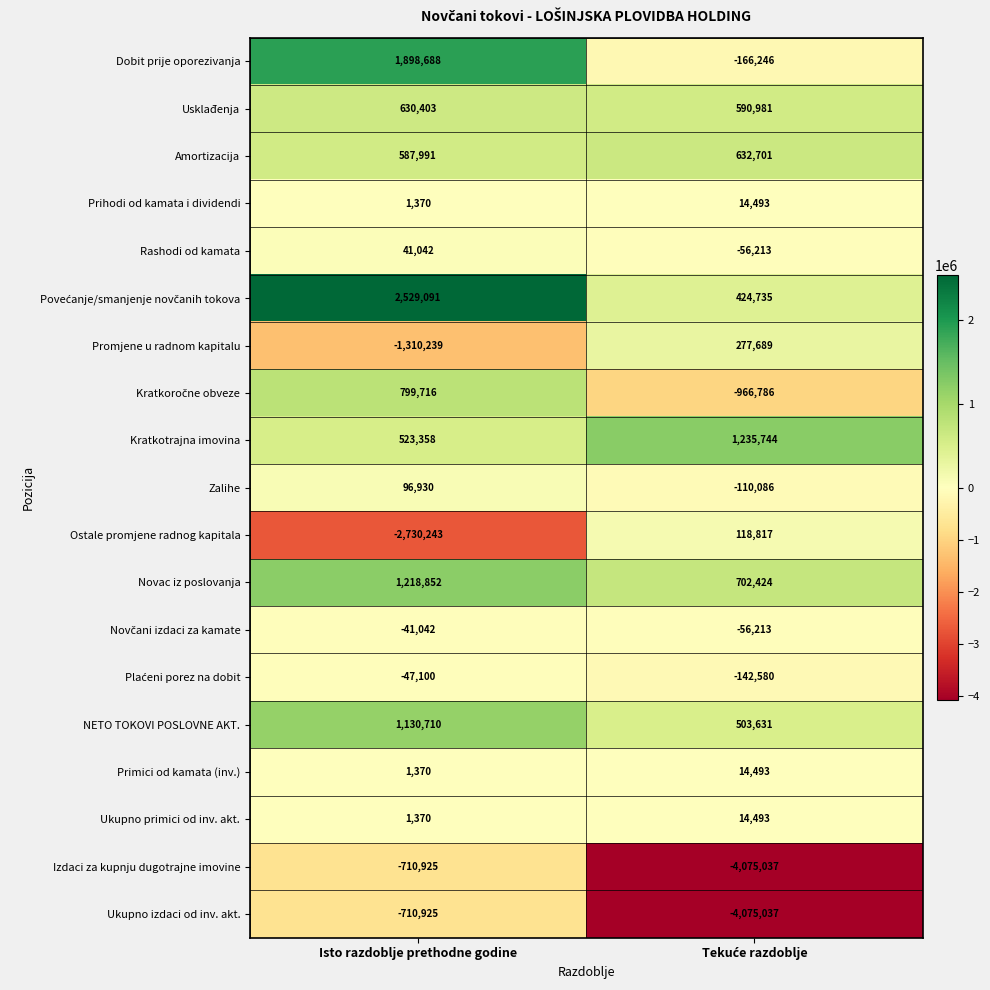

What is the total value across all series at Isto razdoblje prethodne godine?

3910417